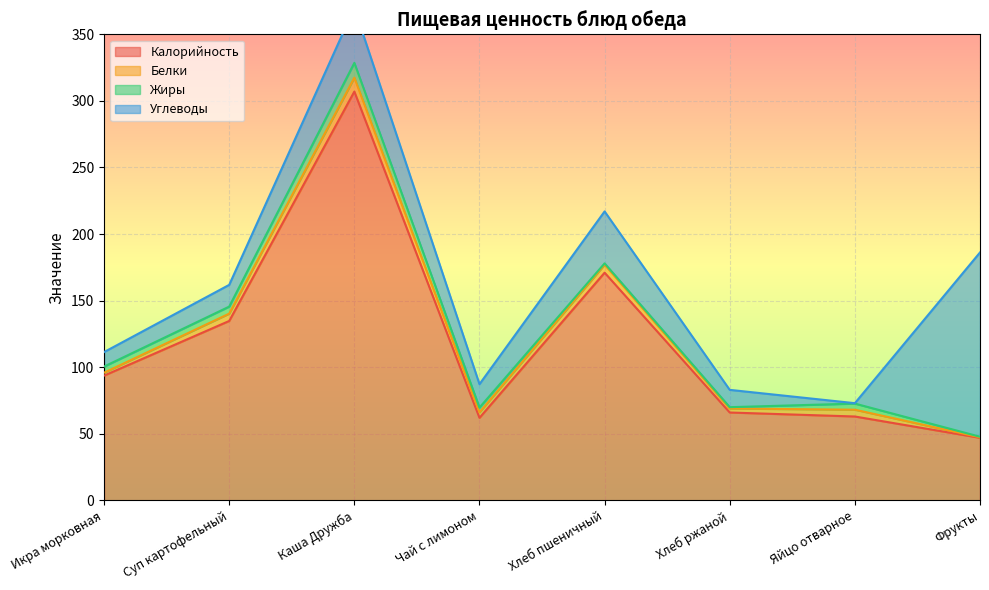

True or false: Жиры has more than 2 points higher than both neighbors.

False